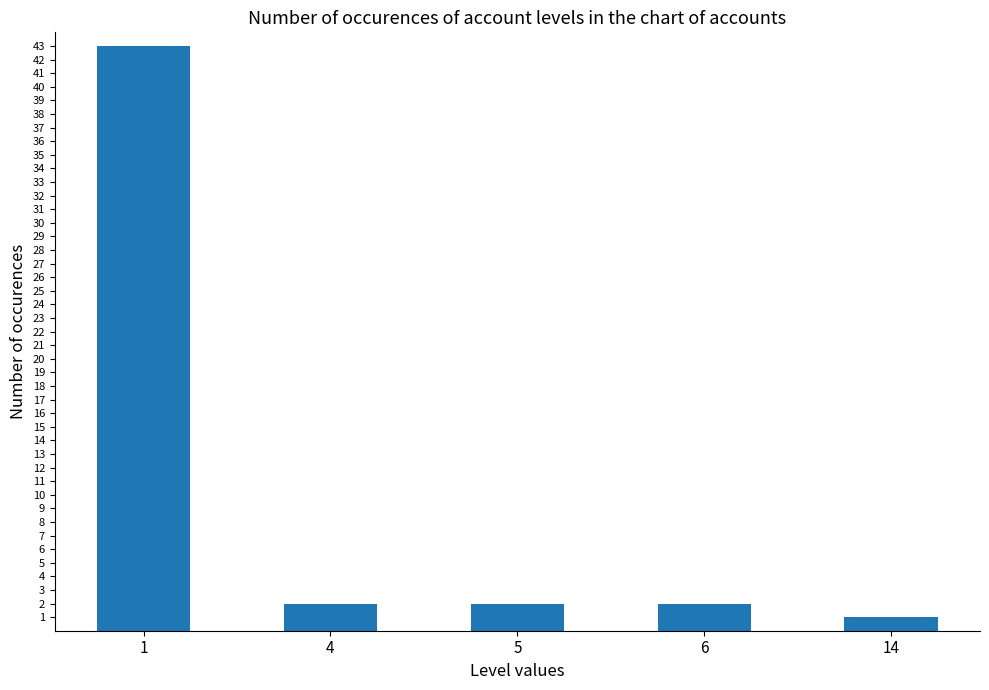

What is the sum of all values?

50